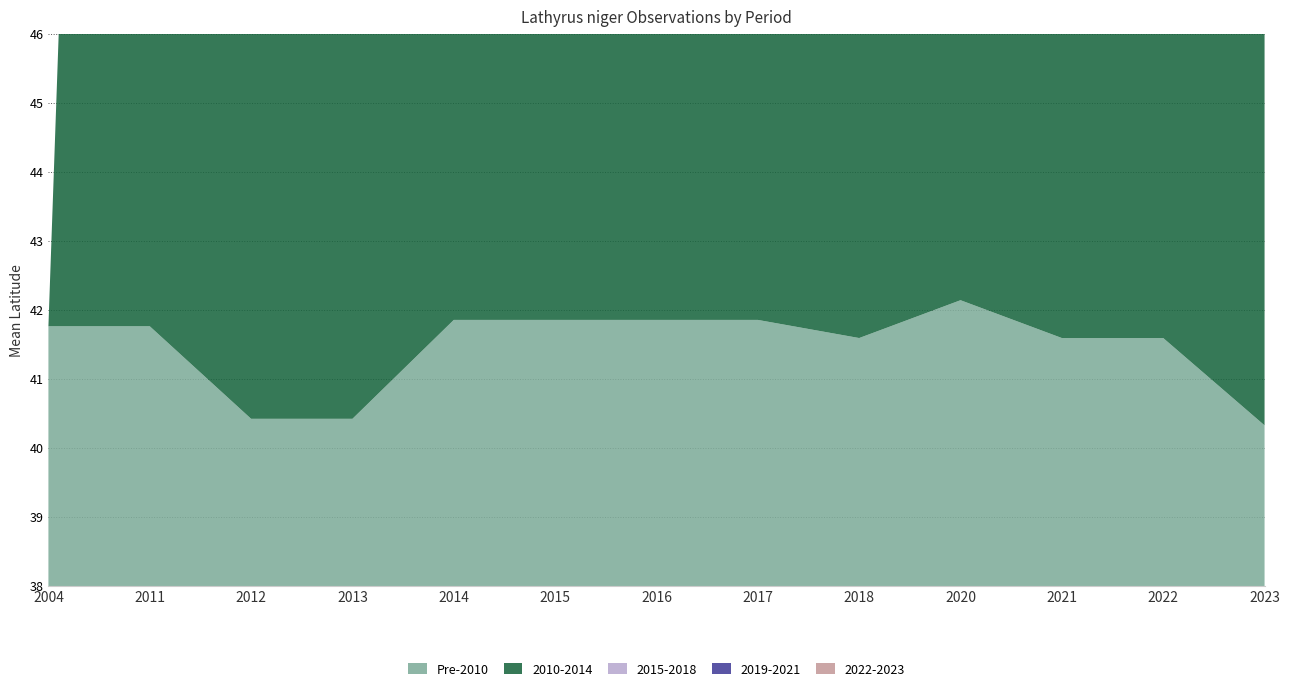

Reading right to left, what are all the values shown in this chart?

Pre-2010: 40.3	41.6	41.6	42.1	41.6	41.8	41.8	41.8	41.8	40.4	40.4	41.8	41.8
2010-2014: 40.3	40.3	41.6	41.8	41.8	41.5	41.4	41.8	41.8	41.4	40.4	41.8	0.0
2015-2018: 40.3	41.6	41.9	41.6	41.6	41.8	41.8	41.8	41.9	40.3	0.0	0.0	0.0
2019-2021: 40.3	41.6	41.0	42.1	41.6	41.6	41.6	41.8	0.0	0.0	0.0	0.0	0.0
2022-2023: 40.3	41.4	41.6	0.0	0.0	0.0	0.0	0.0	0.0	0.0	0.0	0.0	0.0